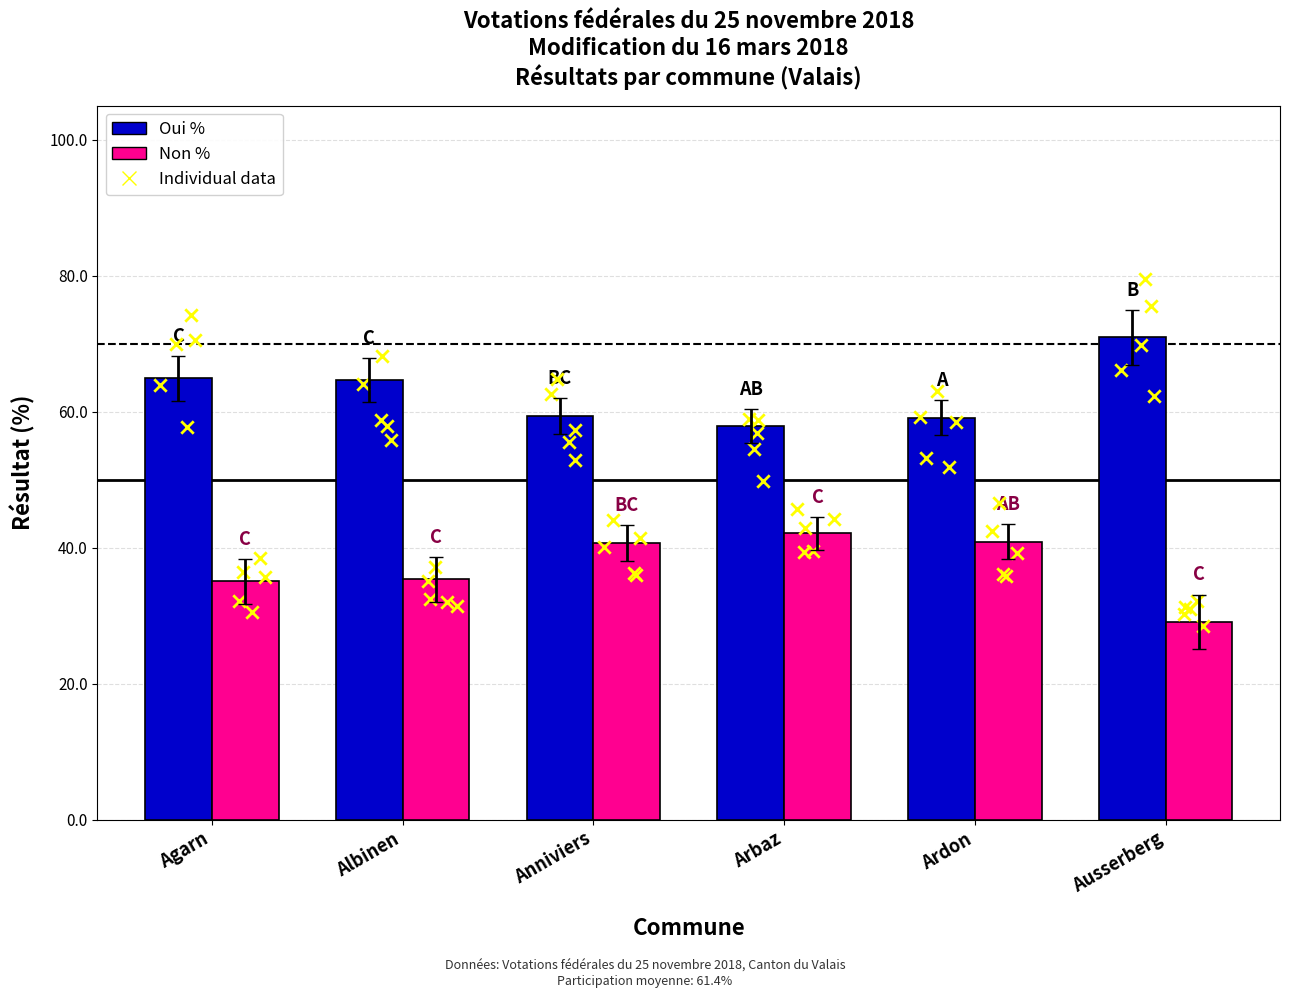

What is the total value across all series at Ardon?

100.0